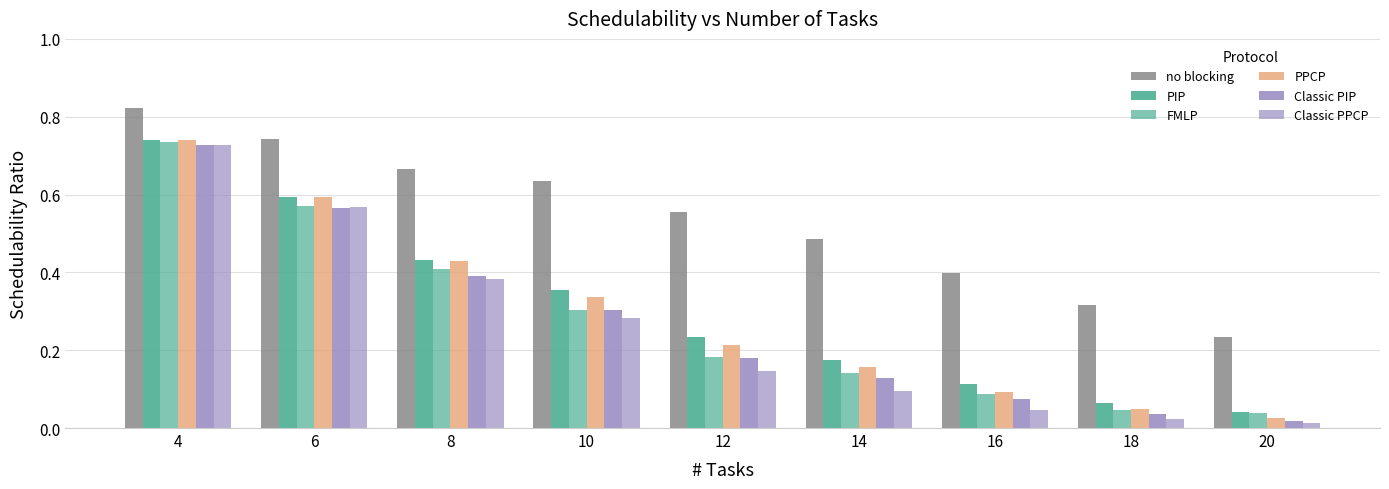

Reading left to right, list all the values displayed in this chart.

no blocking: 4=0.8	6=0.7	8=0.7	10=0.6	12=0.6	14=0.5	16=0.4	18=0.3	20=0.2
PIP: 4=0.7	6=0.6	8=0.4	10=0.4	12=0.2	14=0.2	16=0.1	18=0.1	20=0.0
FMLP: 4=0.7	6=0.6	8=0.4	10=0.3	12=0.2	14=0.1	16=0.1	18=0.0	20=0.0
PPCP: 4=0.7	6=0.6	8=0.4	10=0.3	12=0.2	14=0.2	16=0.1	18=0.0	20=0.0
Classic PIP: 4=0.7	6=0.6	8=0.4	10=0.3	12=0.2	14=0.1	16=0.1	18=0.0	20=0.0
Classic PPCP: 4=0.7	6=0.6	8=0.4	10=0.3	12=0.1	14=0.1	16=0.0	18=0.0	20=0.0